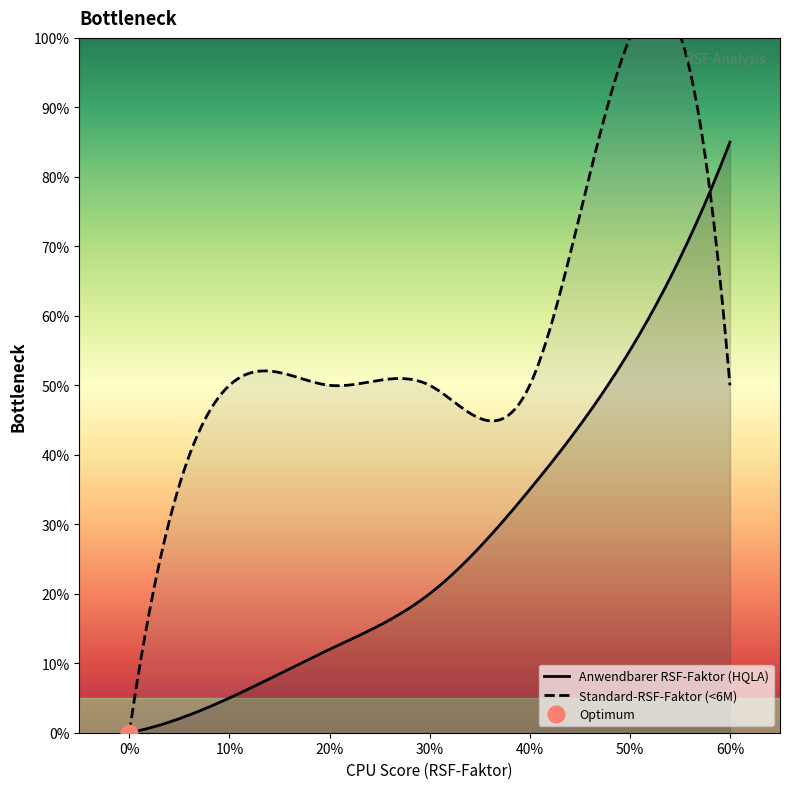

How many times do Anwendbarer RSF-Faktor (HQLA) and Standard-RSF-Faktor (<6M) cross each other?

1